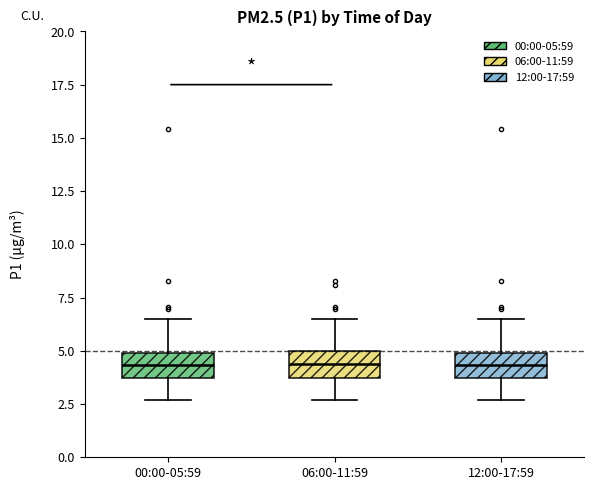

Where does the median line of the box for 06:00-11:59 sit on the y-axis? The values are not printed on the chart, so give them approximately, as read against the axis.

4.5